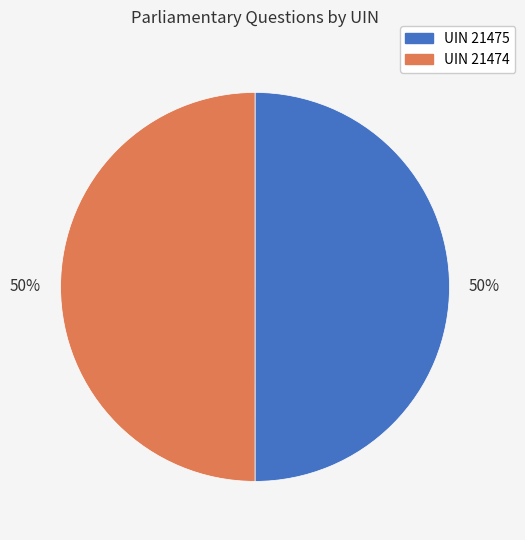

Count the number of slices in the pie.

2